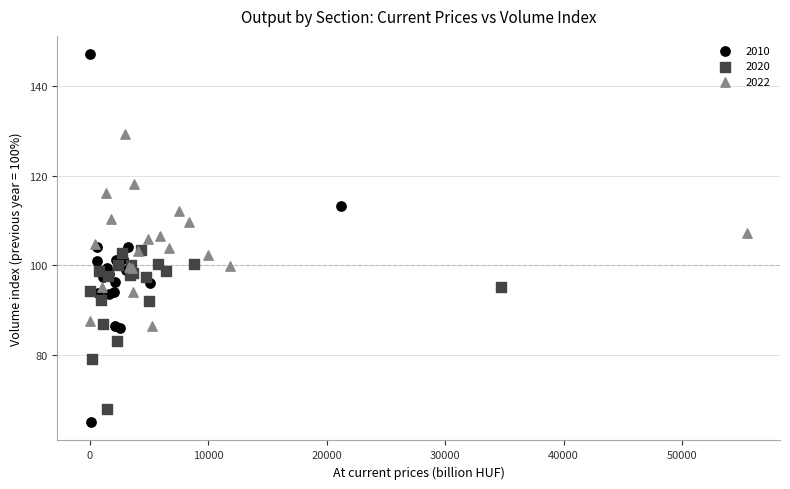

Which series has the largest Y range (max minus min)?

2010